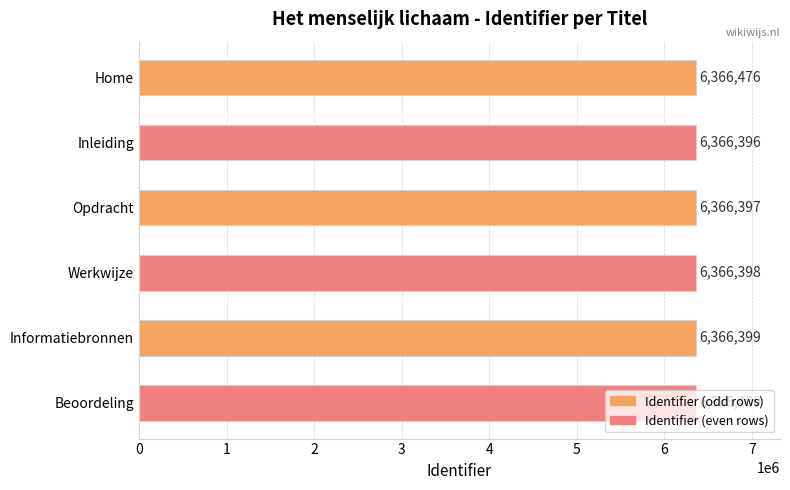

What is the label of the 1st bar from the bottom?

Beoordeling